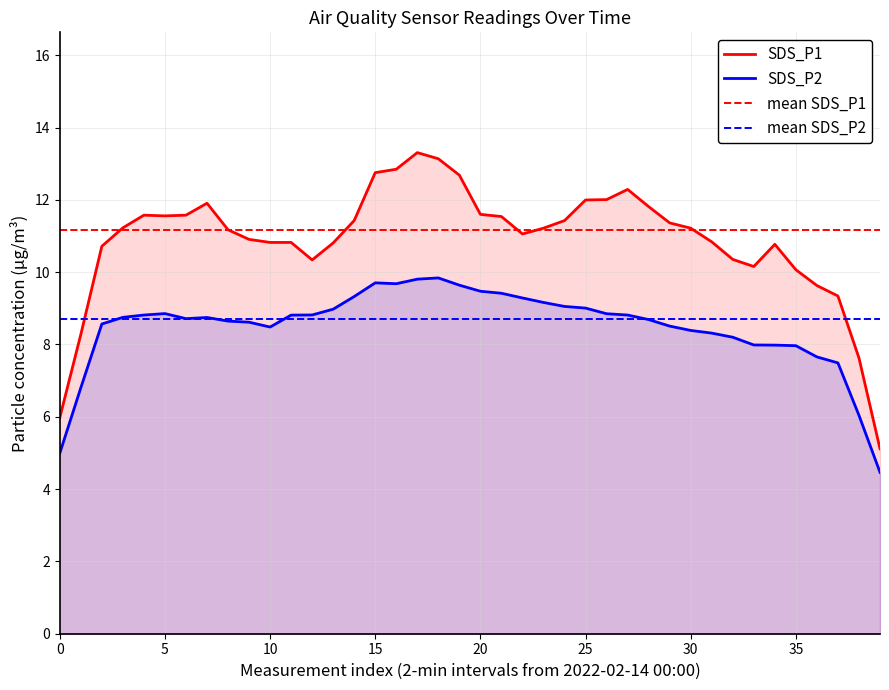

True or false: SDS_P1 and SDS_P2 cross at least once.

False